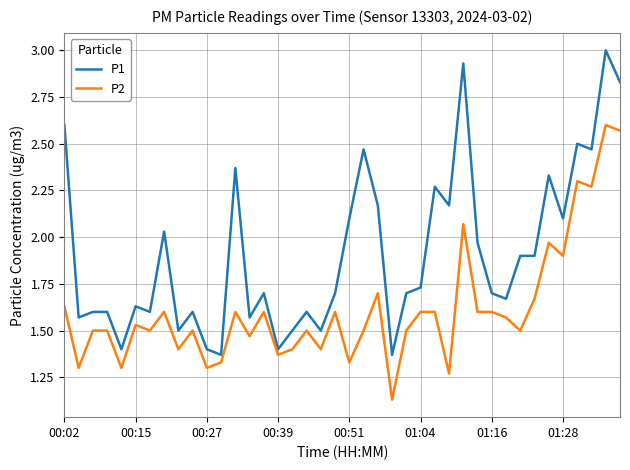

True or false: P2 and P1 intersect in this chart.

False